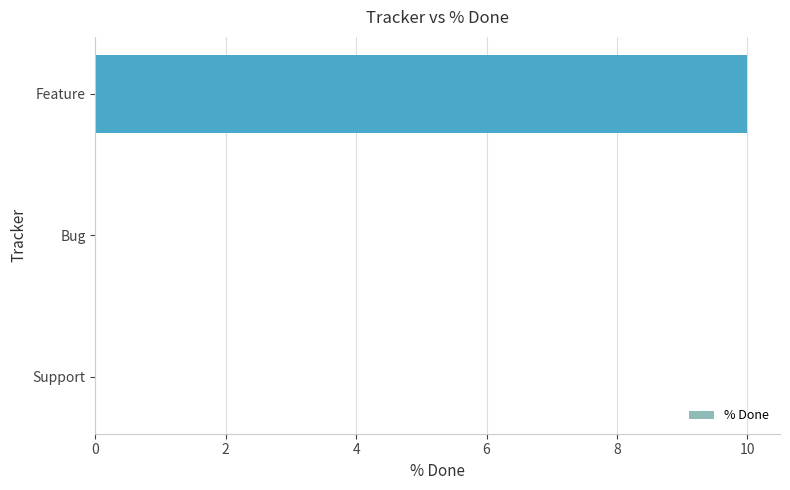

What is the sum of the values at Feature and Bug?

10